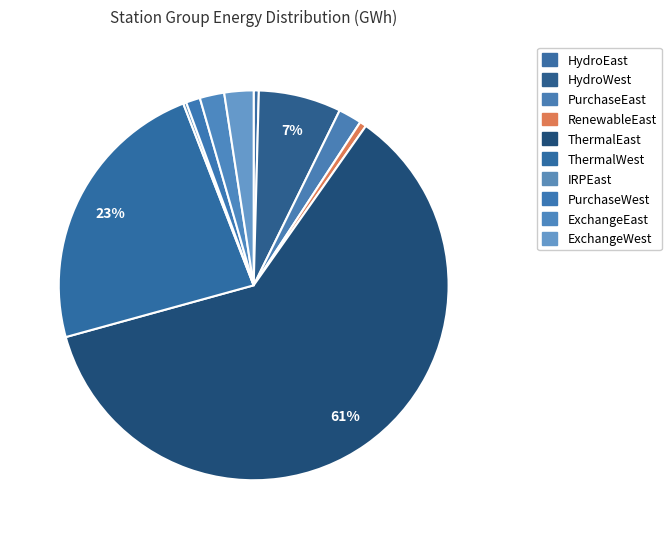

Does ThermalEast account for over 50% of the chart?

Yes